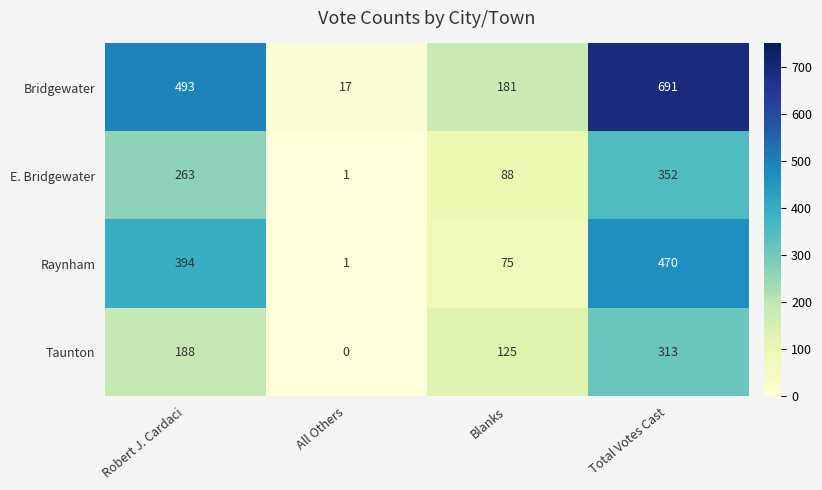

The E. Bridgewater series shows 263 at Robert J. Cardaci. True or false?

True